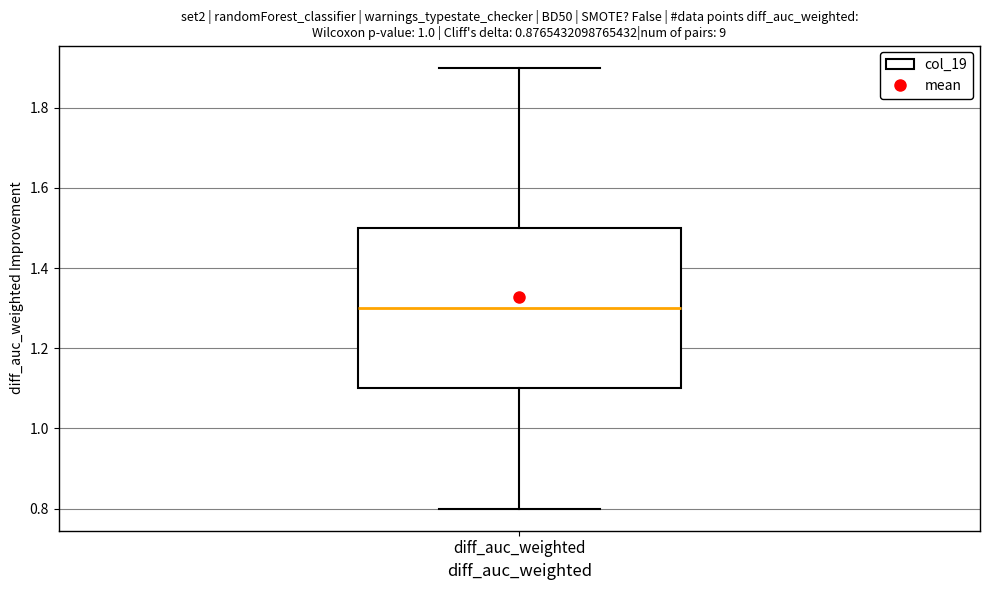

Read this box plot against the y-axis: the position of the median line, the range covered by the box, and the ends of both whiskers. The values are not printed on the chart, so give them approximately, as read against the axis.

median 1.3, box 1.1 to 1.5, whiskers 0.8 to 1.9